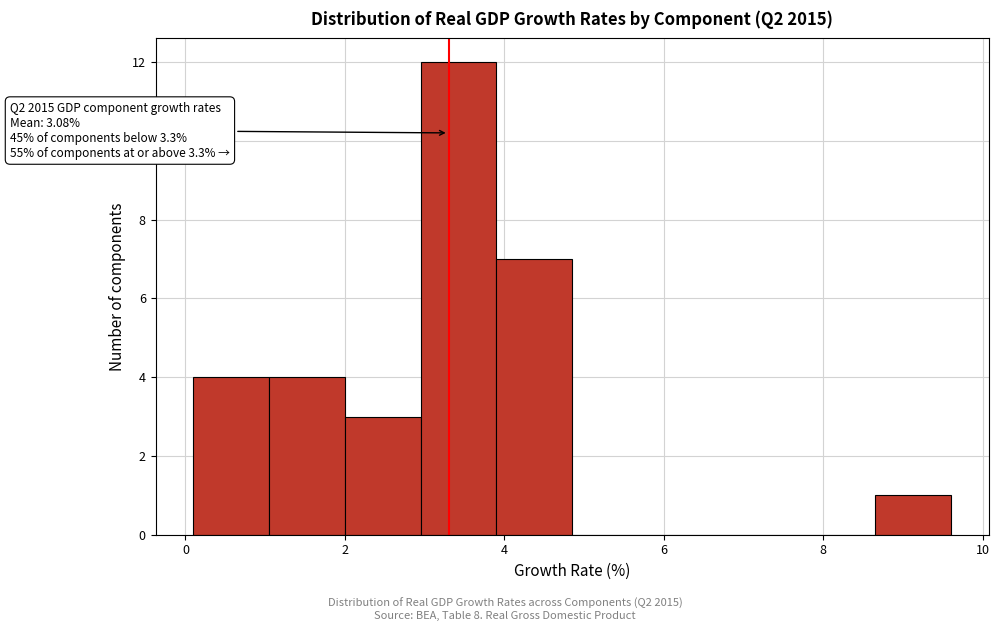

Which range on the x-axis has the tallest bar?

2.95 to 3.90